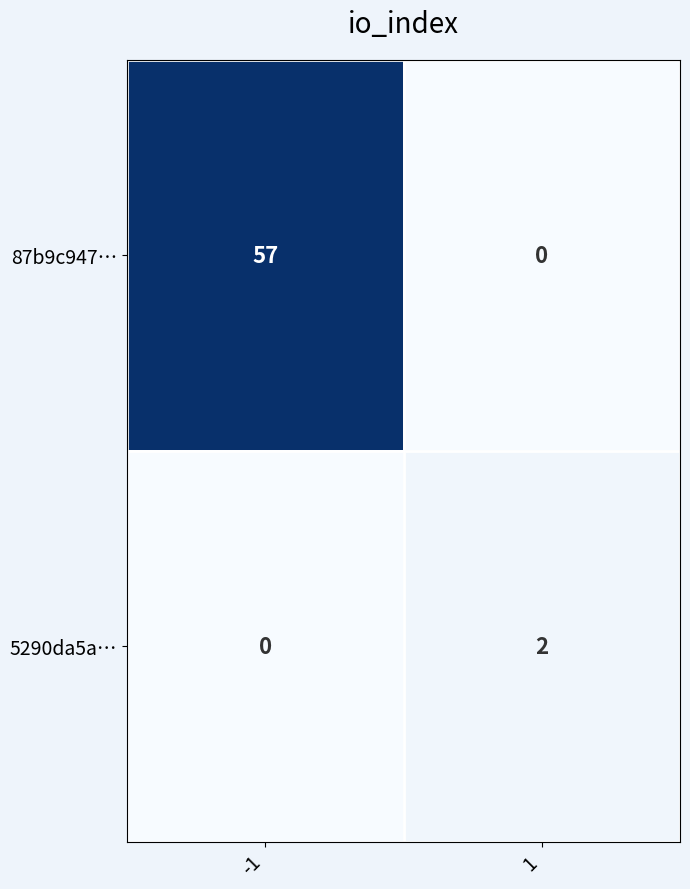

Which series has the largest range (max minus min)?

87b9c947…